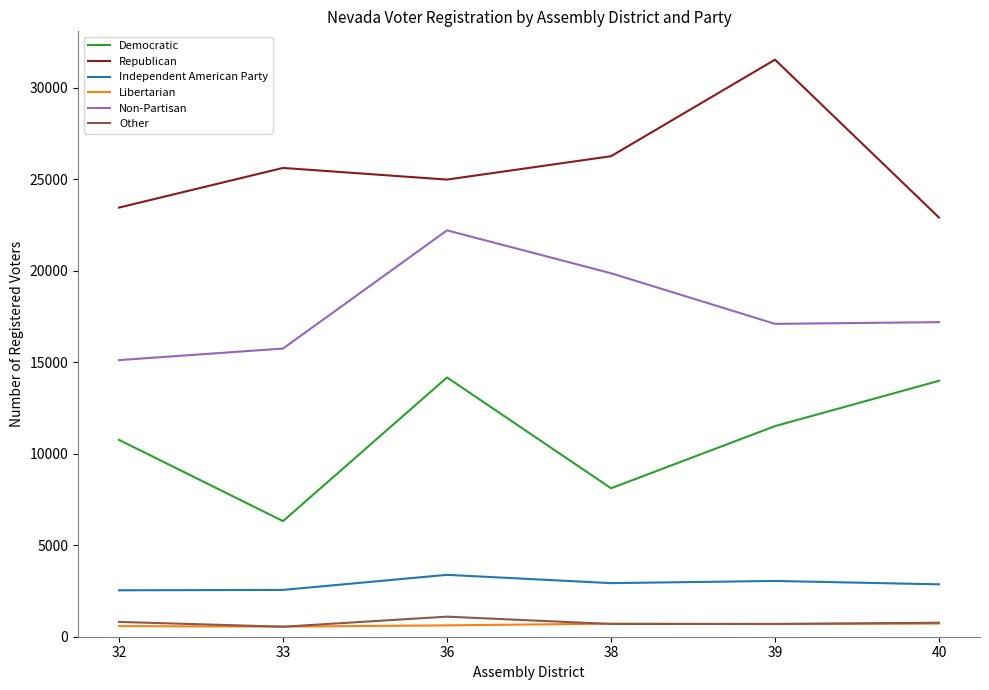

List the series in order of their peak value, highest first.

Republican, Non-Partisan, Democratic, Independent American Party, Other, Libertarian